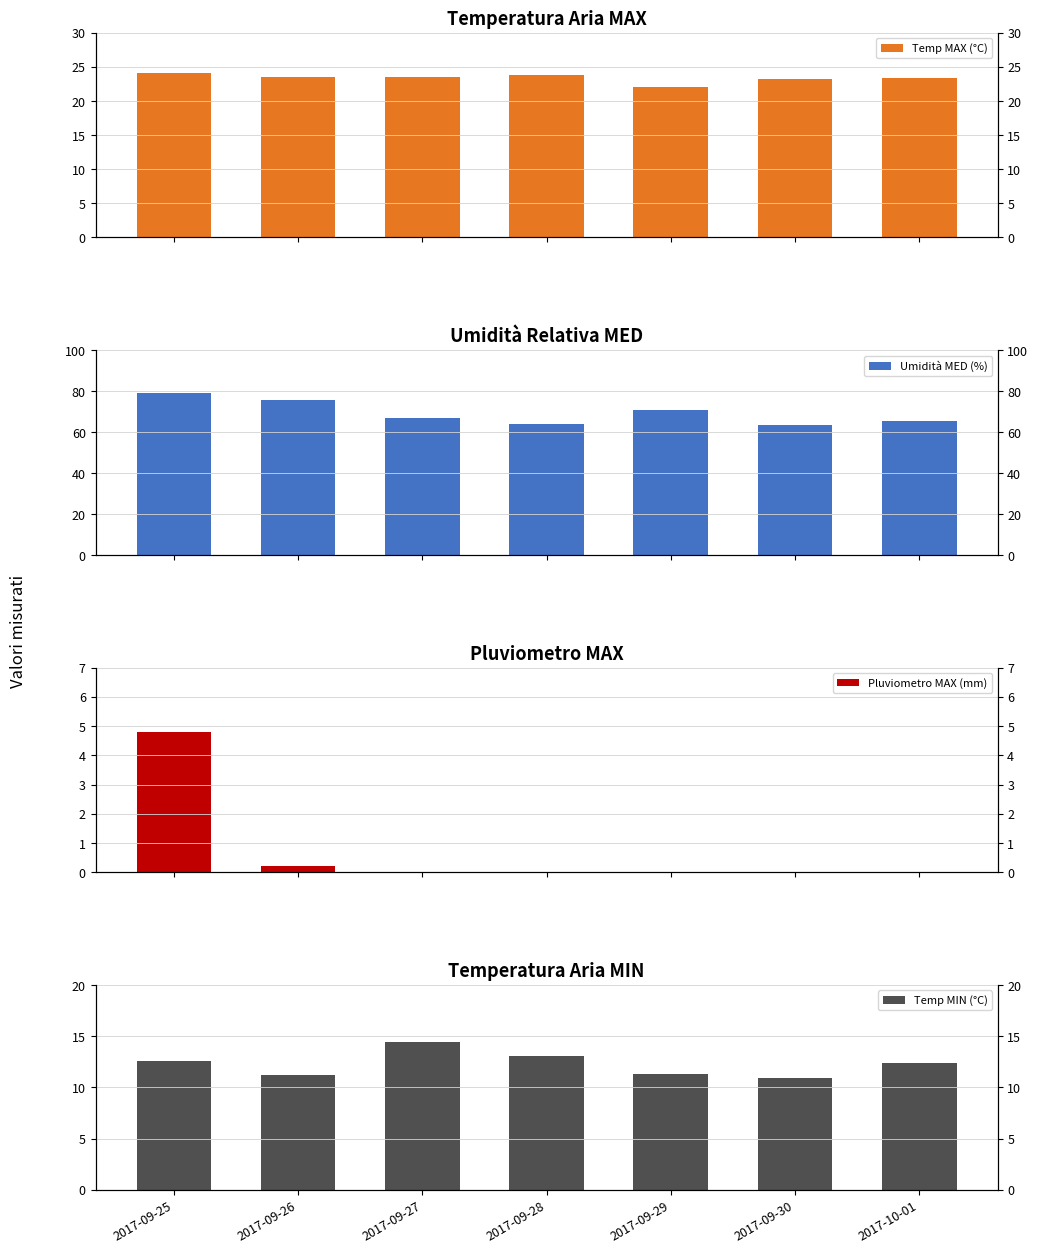

Is it true that Umidità MED (%) equals 105.9 at 2017-09-28?

False